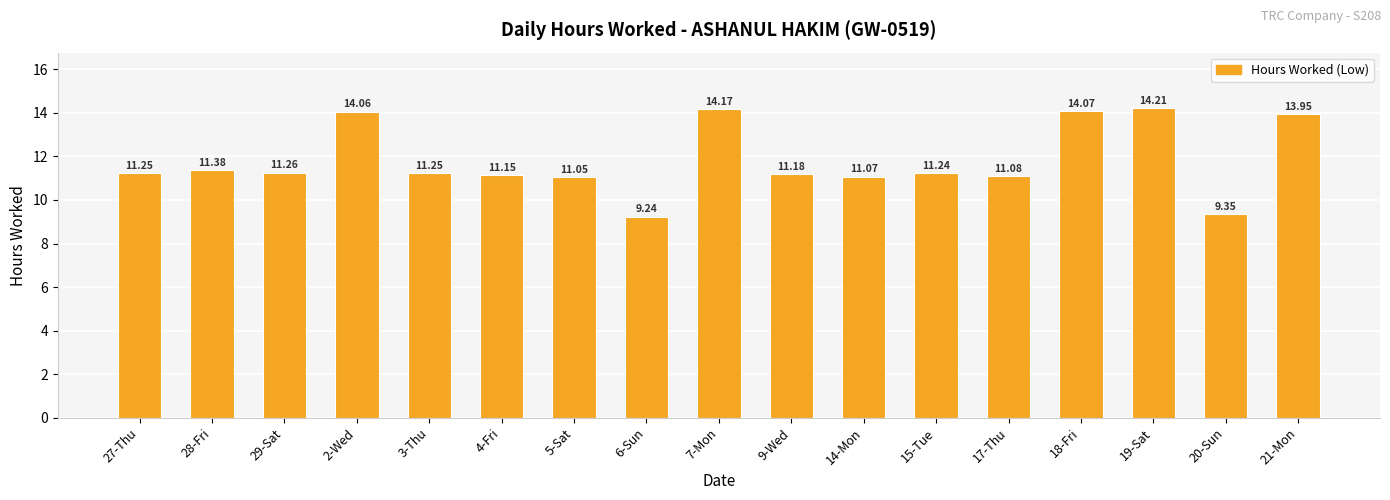

What is the sum of the values at 3-Thu and 14-Mon?

22.3